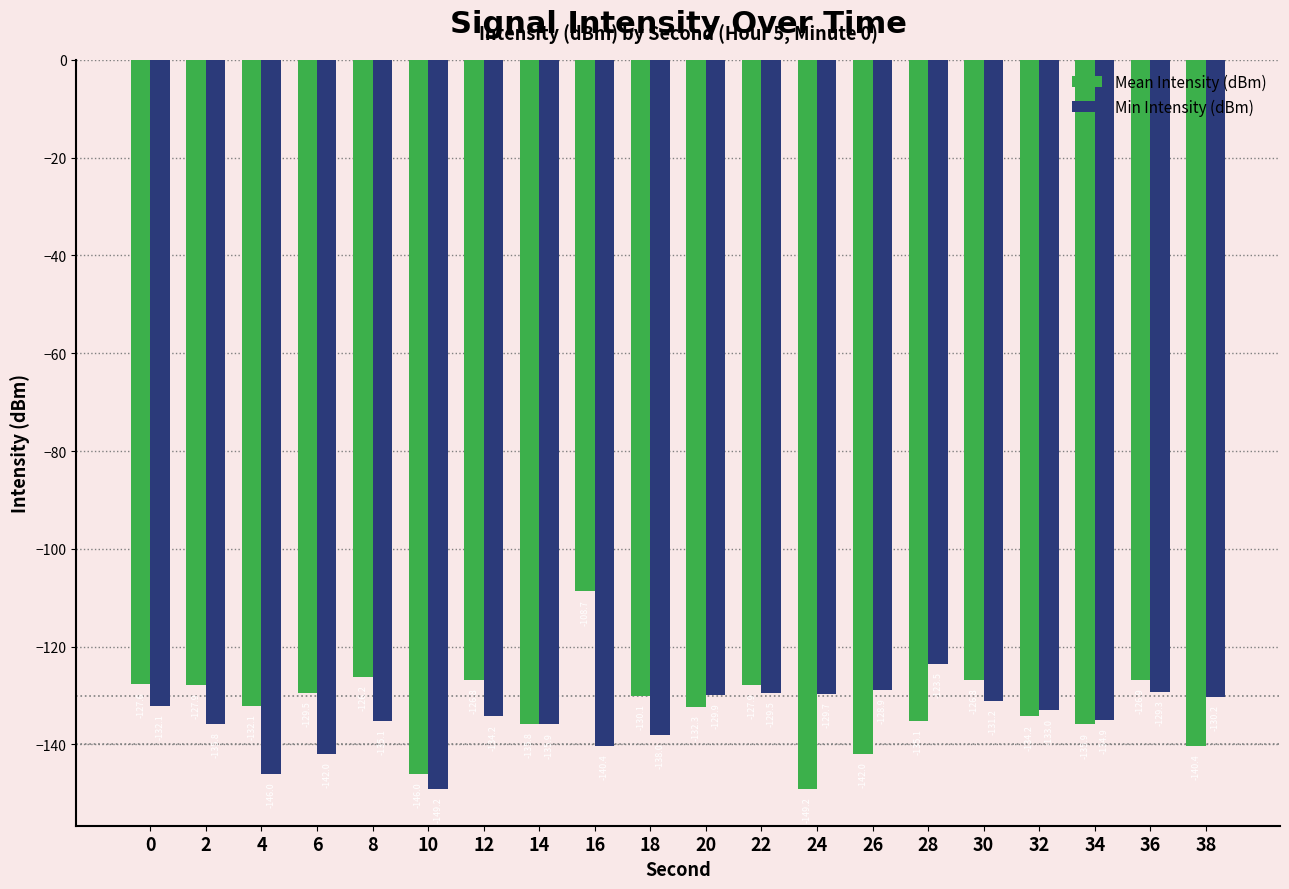

What is the difference between the maximum and minimum values in the Min Intensity (dBm) series?

25.7